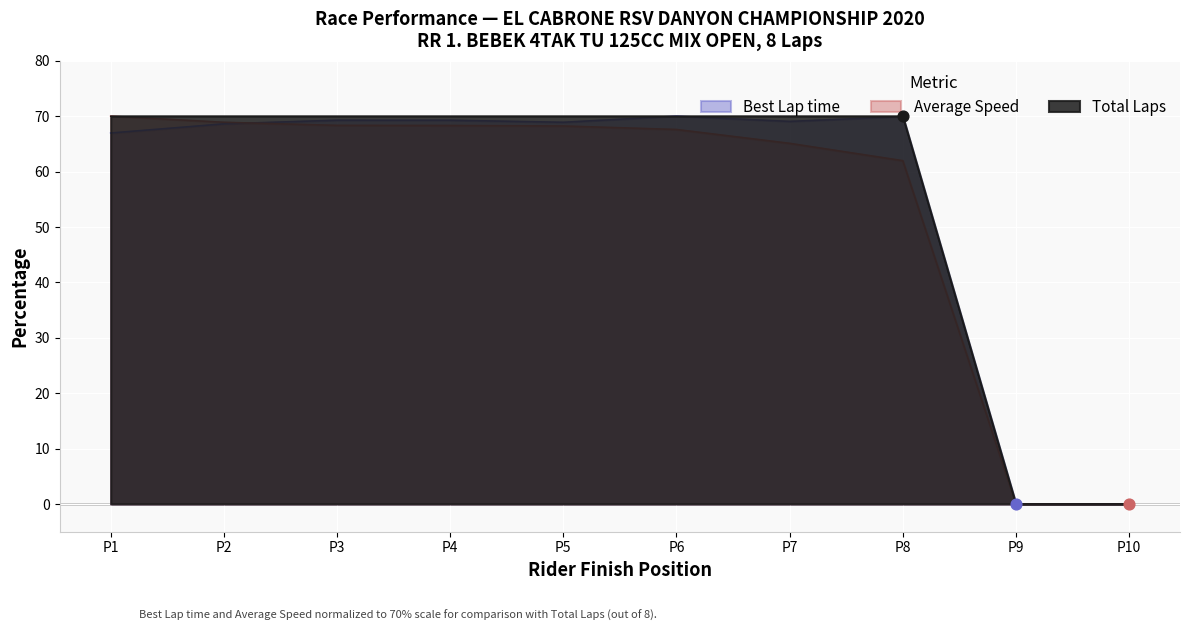

What are all the series names shown in the legend?

Best Lap time, Average Speed, Total Laps